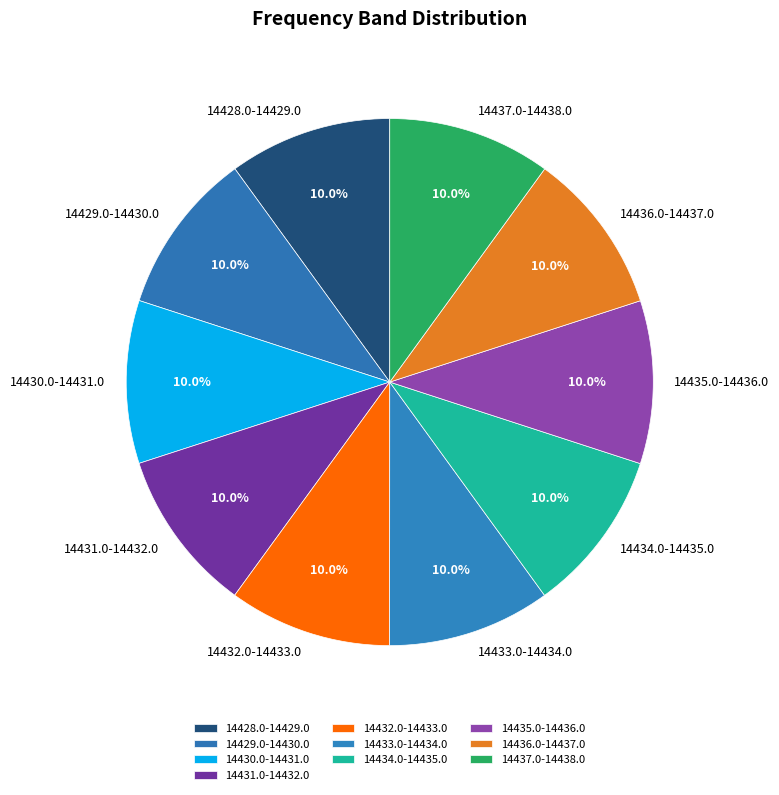

Count the number of slices in the pie.

10